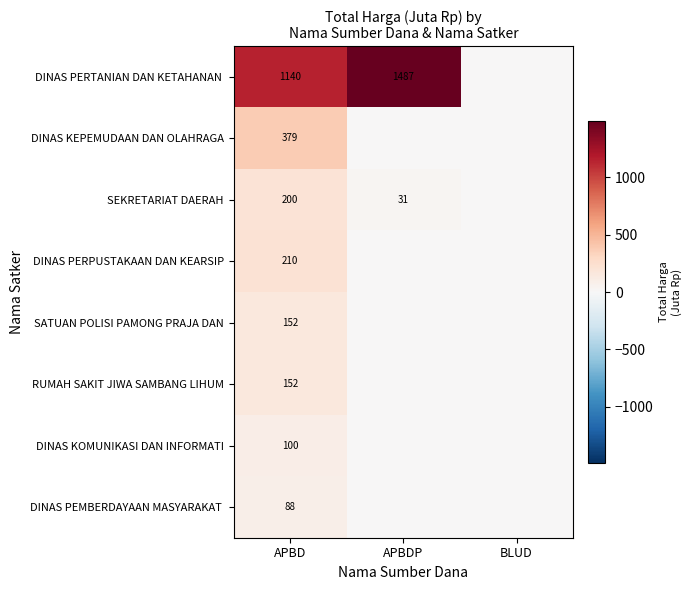

True or false: SEKRETARIAT DAERAH has a value of 337 at APBD.

False